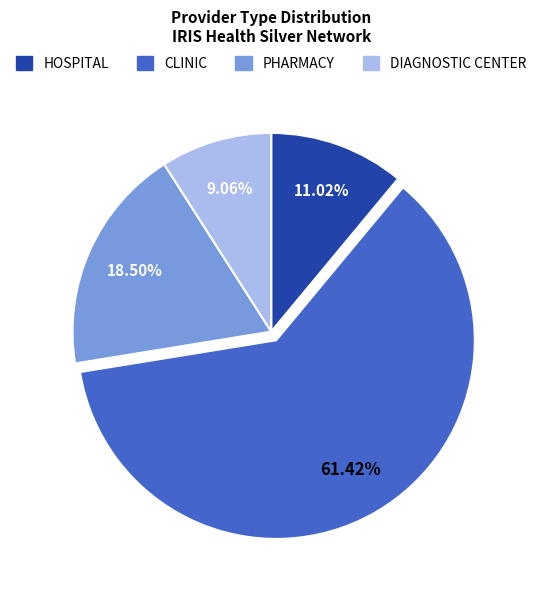

The DIAGNOSTIC CENTER slice represents 1% of the pie. True or false?

False